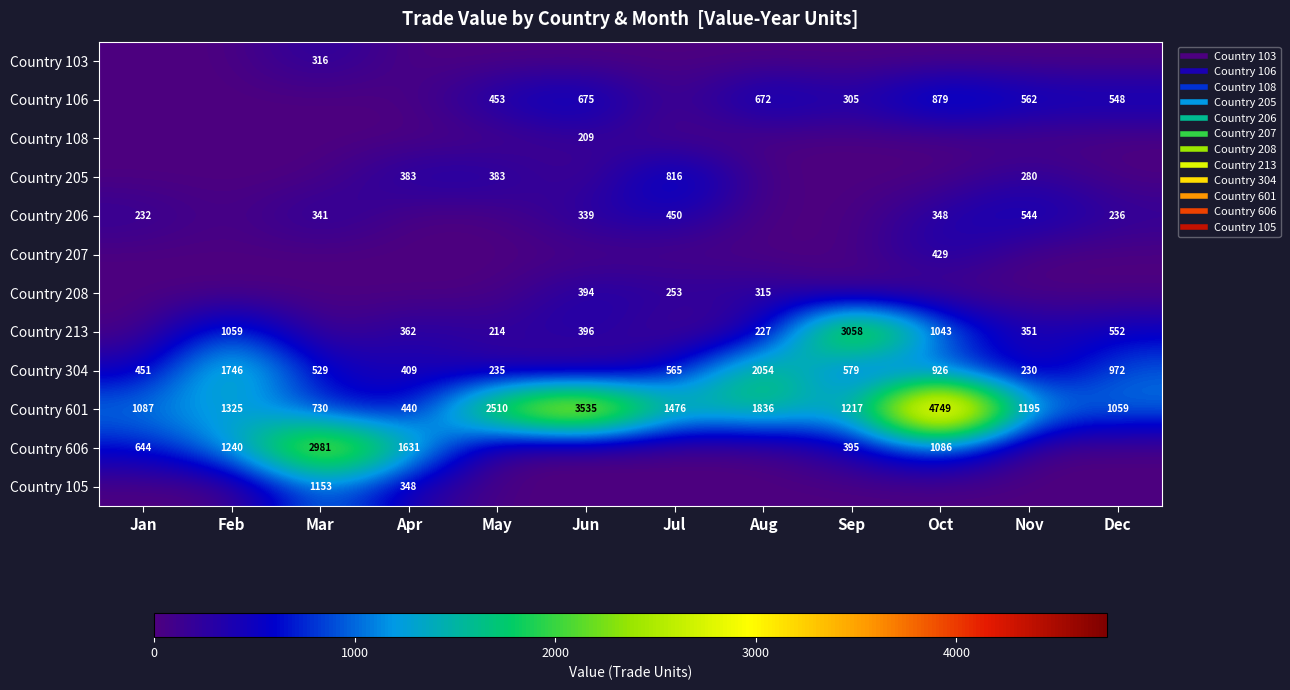

How many categories are shown in the chart?

12